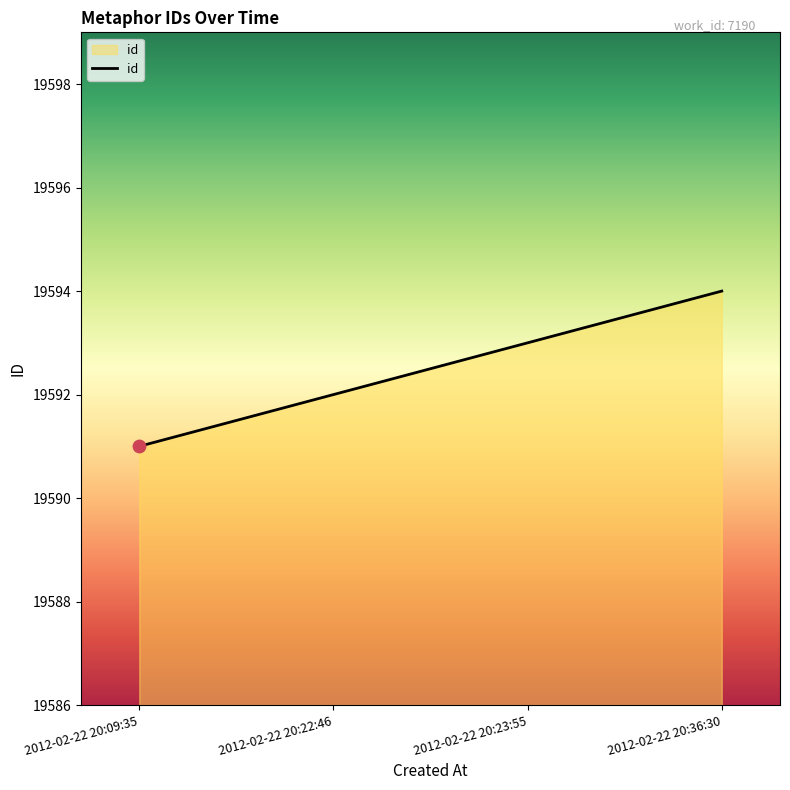

What is the change in value from 2012-02-22 20:23:55 to 2012-02-22 20:36:30?

+1